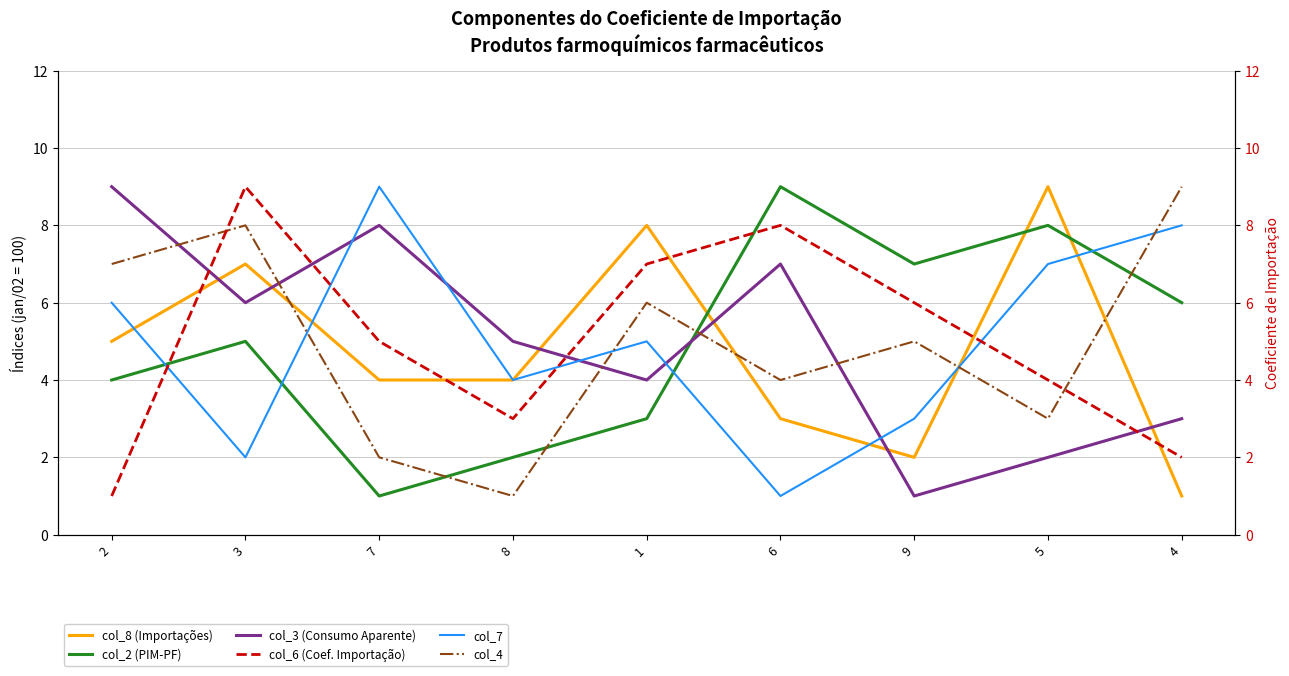

How many col_4 values are between 3 and 7?

5